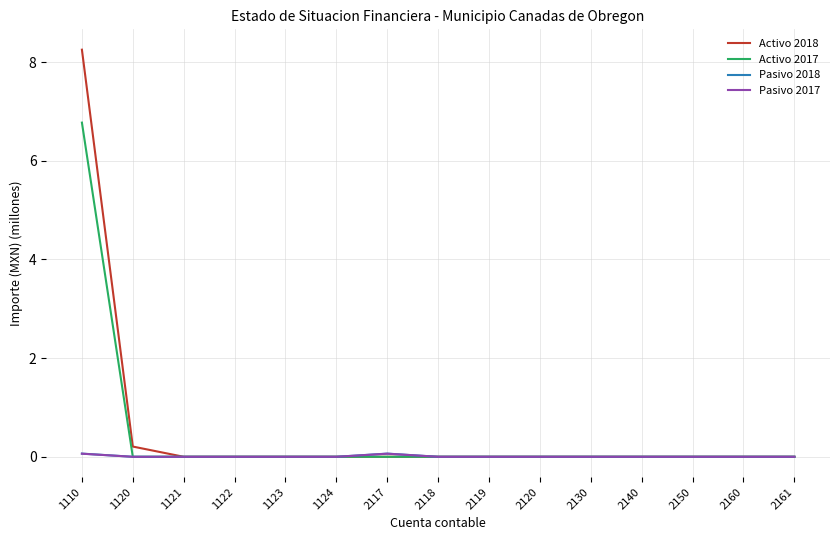

Which category has the highest value across all series?

1110